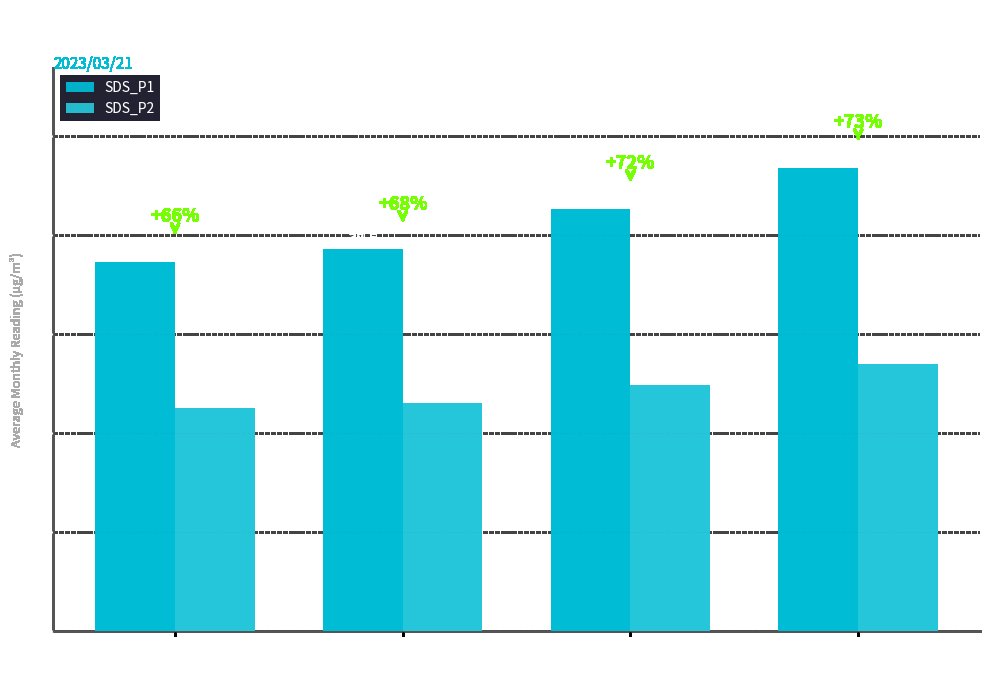

Reading right to left, list all the values displayed in this chart.

SDS_P1: 00:45-01:00=46.8	00:30-00:45=42.6	00:15-00:30=38.5	00:00-00:15=37.2
SDS_P2: 00:45-01:00=27.0	00:30-00:45=24.8	00:15-00:30=23.0	00:00-00:15=22.5